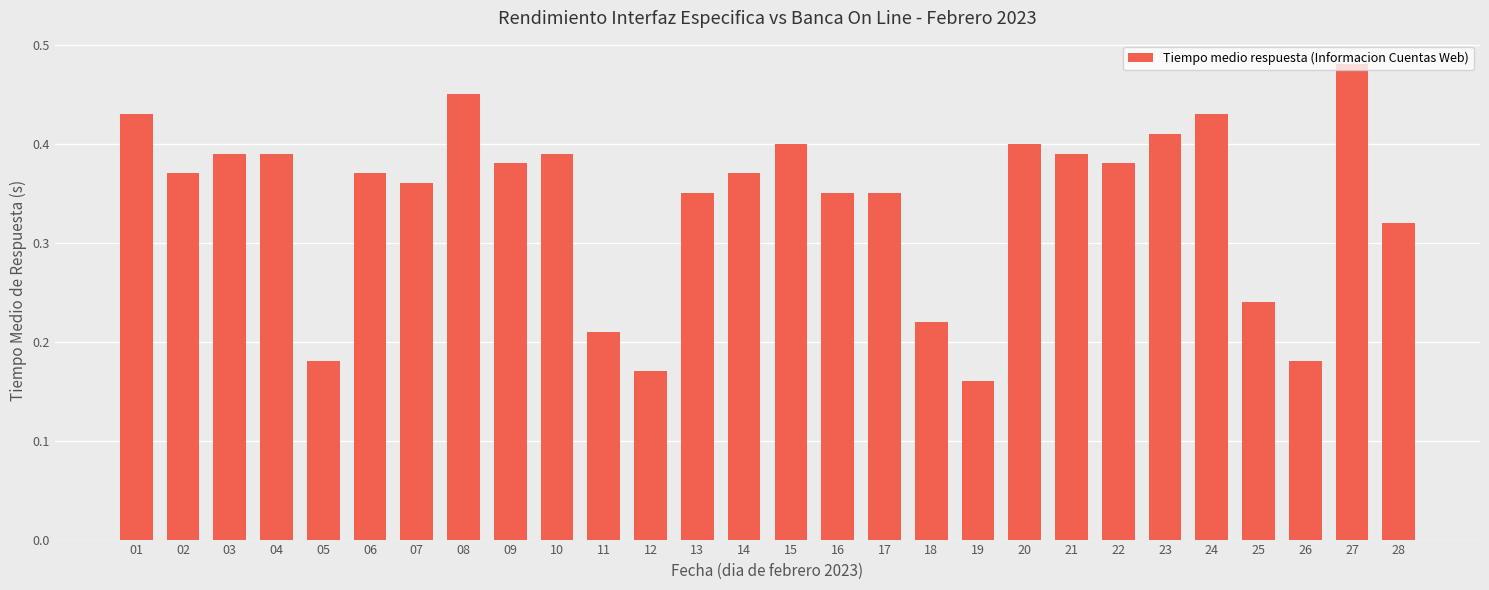

The chart shows a value of 0.4 at 09. True or false?

True